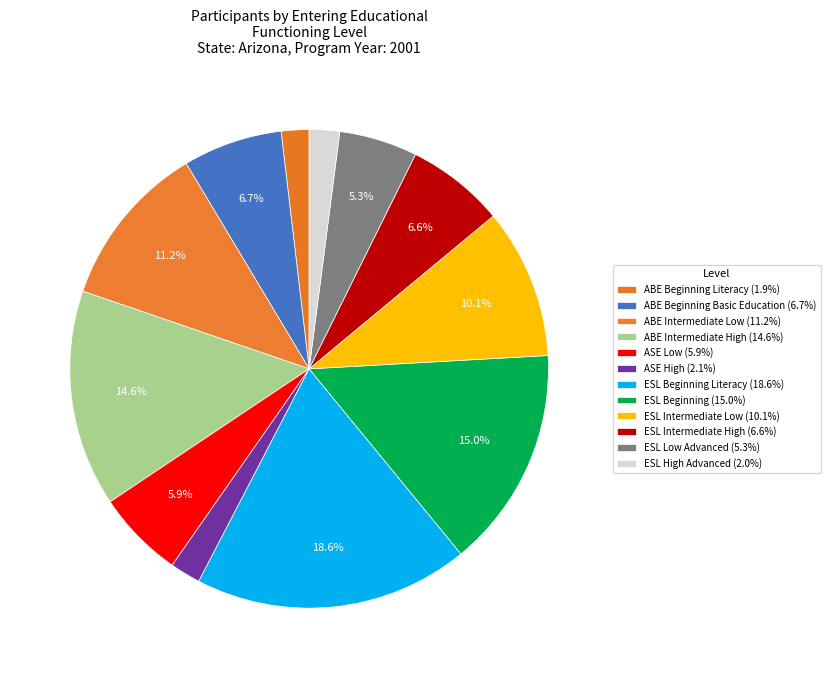

How many segments does this pie chart have?

12